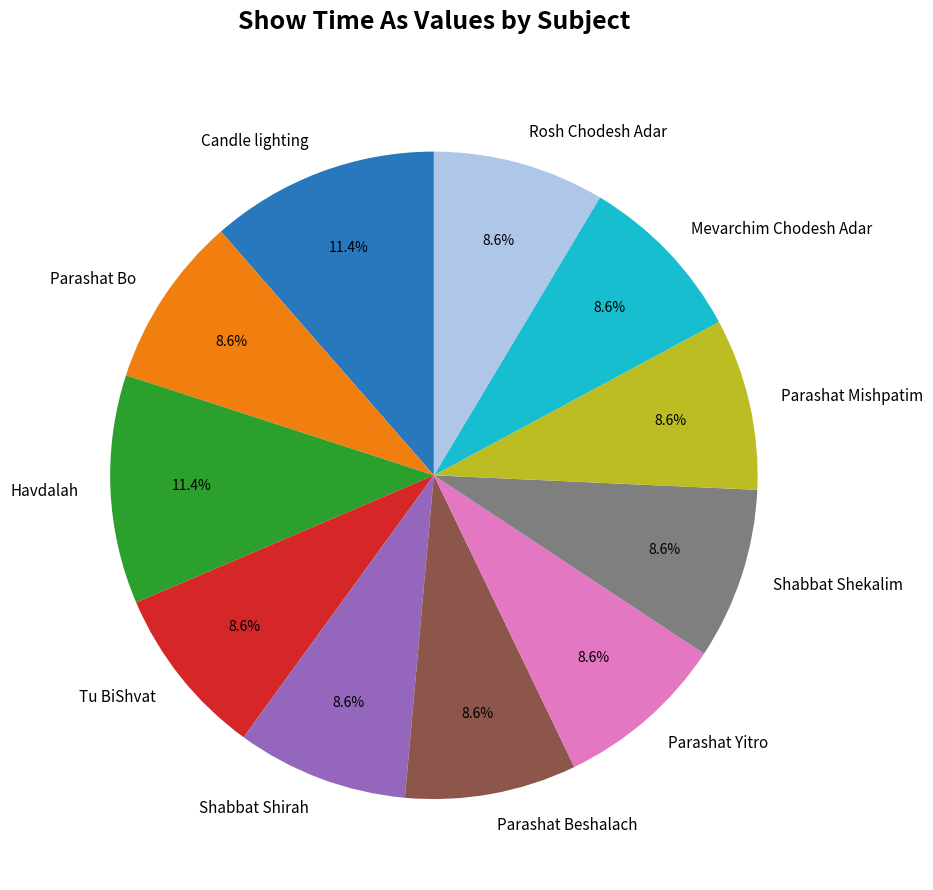

What portion of the pie excludes Shabbat Shekalim?

91.4%